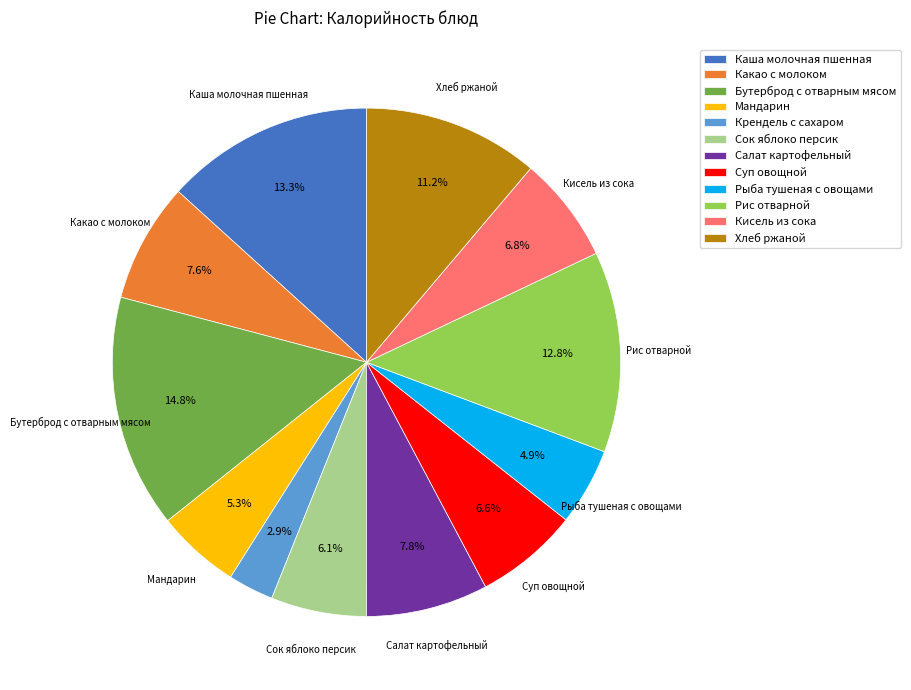

To the nearest percent, what percentage of the pie is Рыба тушеная с овощами?

5%